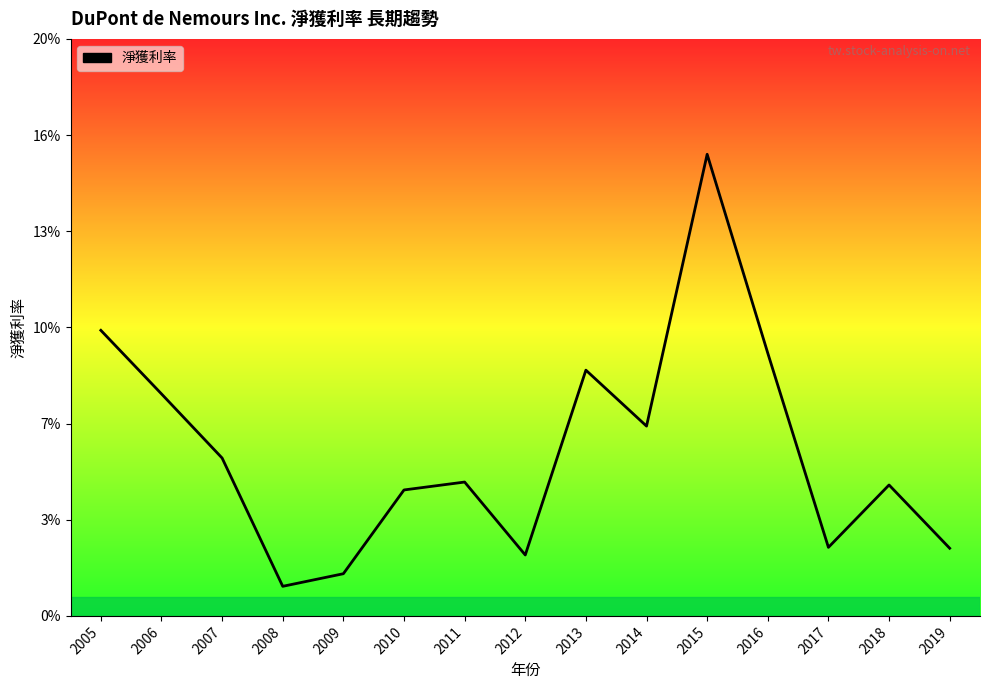

The value at 2010 is 0.0. True or false?

False